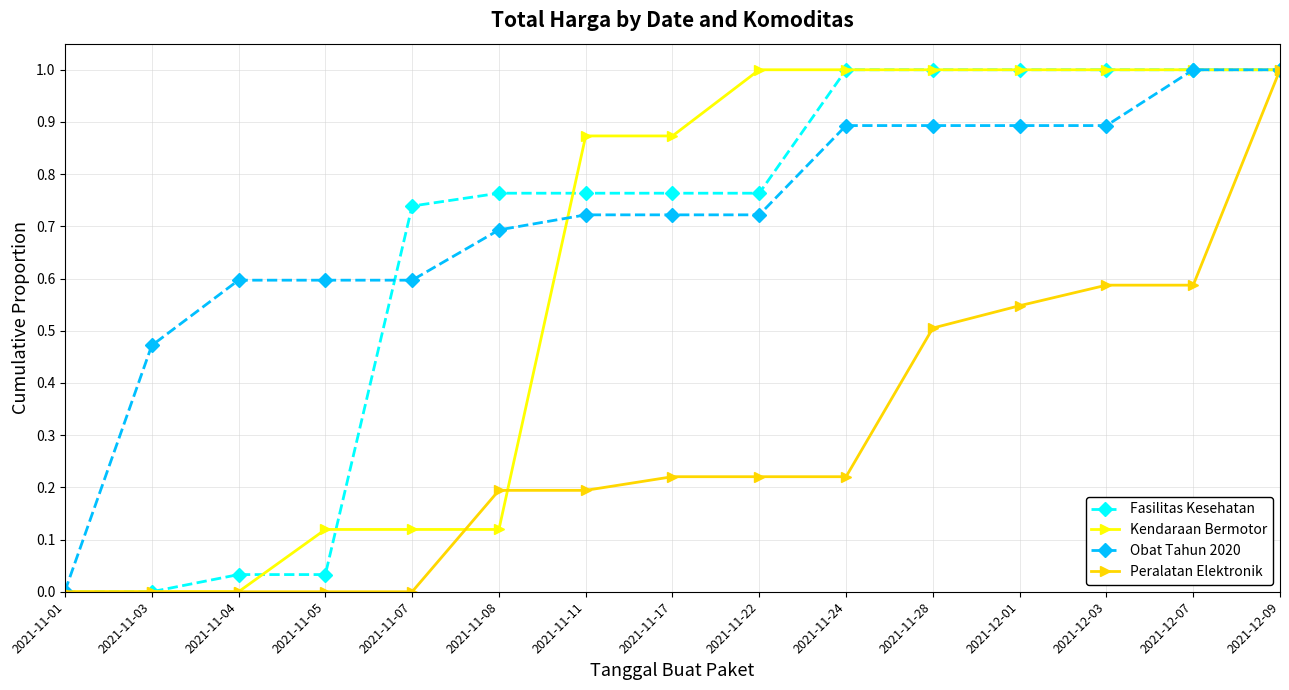

What is the total value across all series at 2021-12-01?

3.4